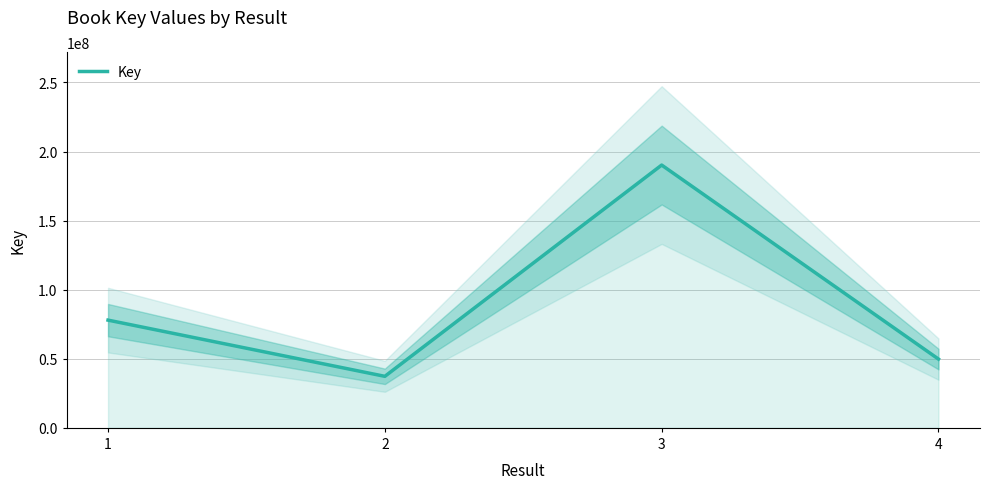

Between 3 and 2, which is larger?

3